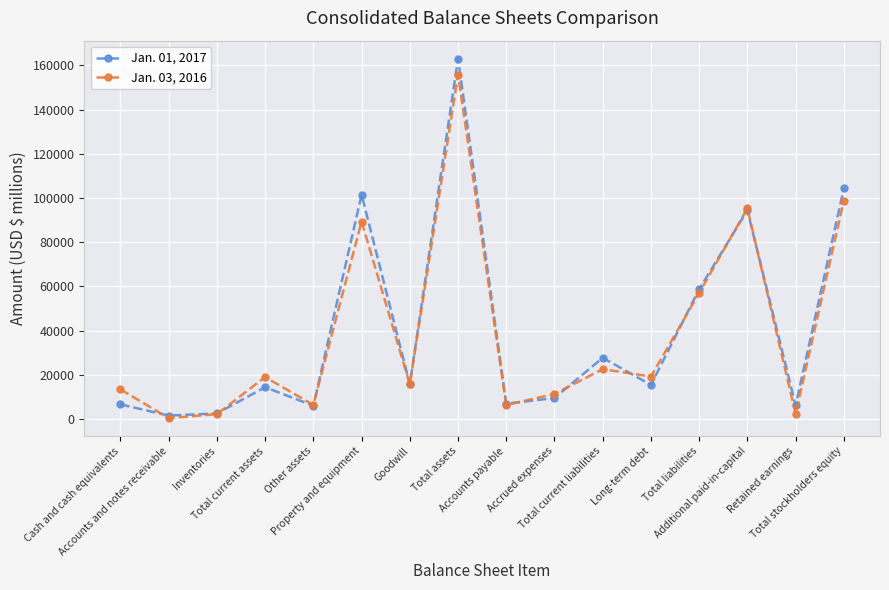

Which series has the widest spread of values?

Jan. 01, 2017